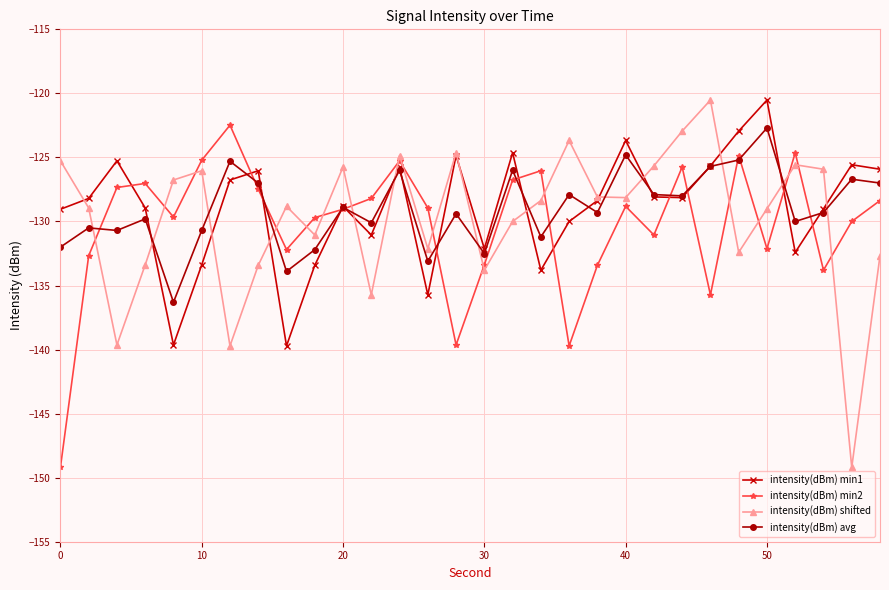

What is the value of the intensity(dBm) shifted point at the 20th from the left?

-128.1